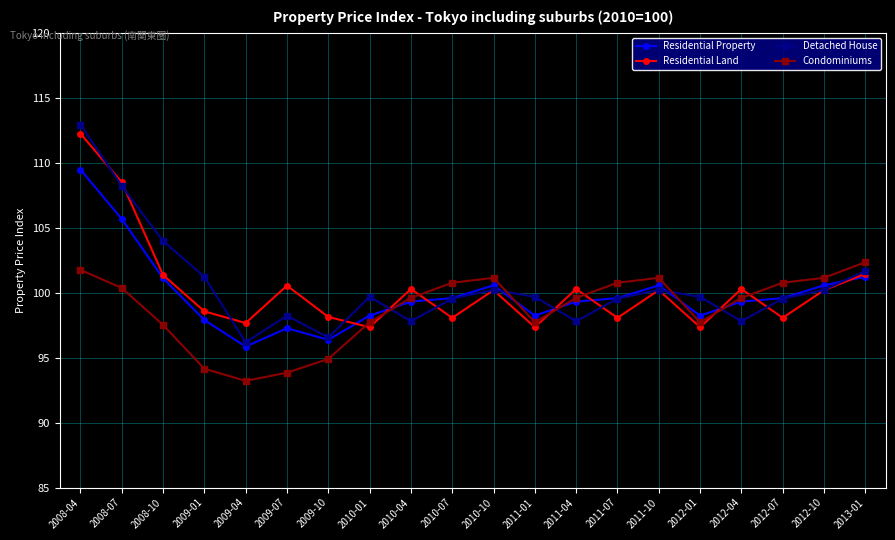

What is the total value across all series at 2011-07?

397.9